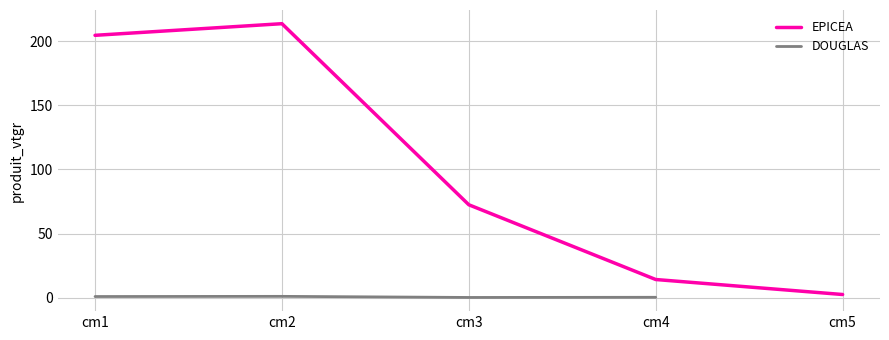

Rank the series by their maximum value, from highest to lowest.

EPICEA, DOUGLAS